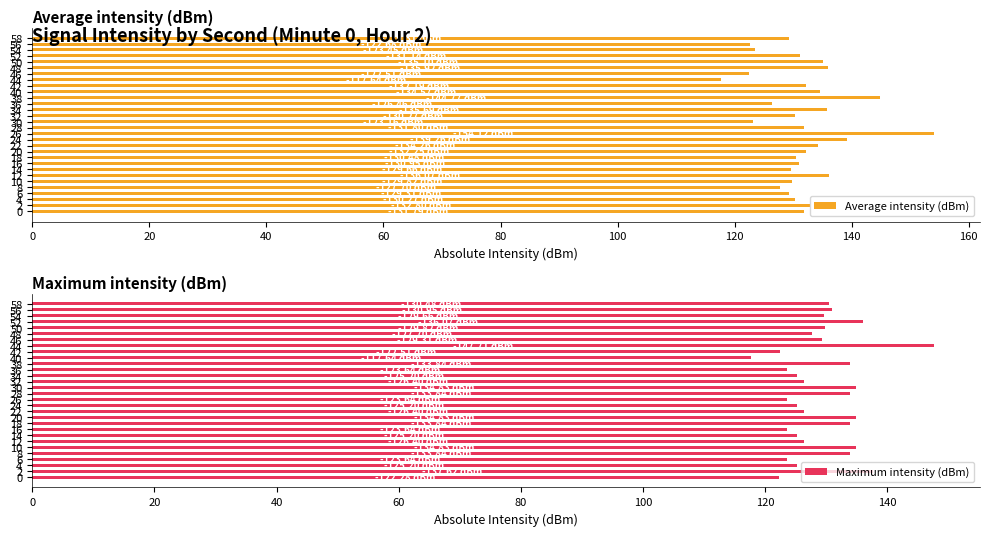

At how many categories does at least one series exceed 132?

19